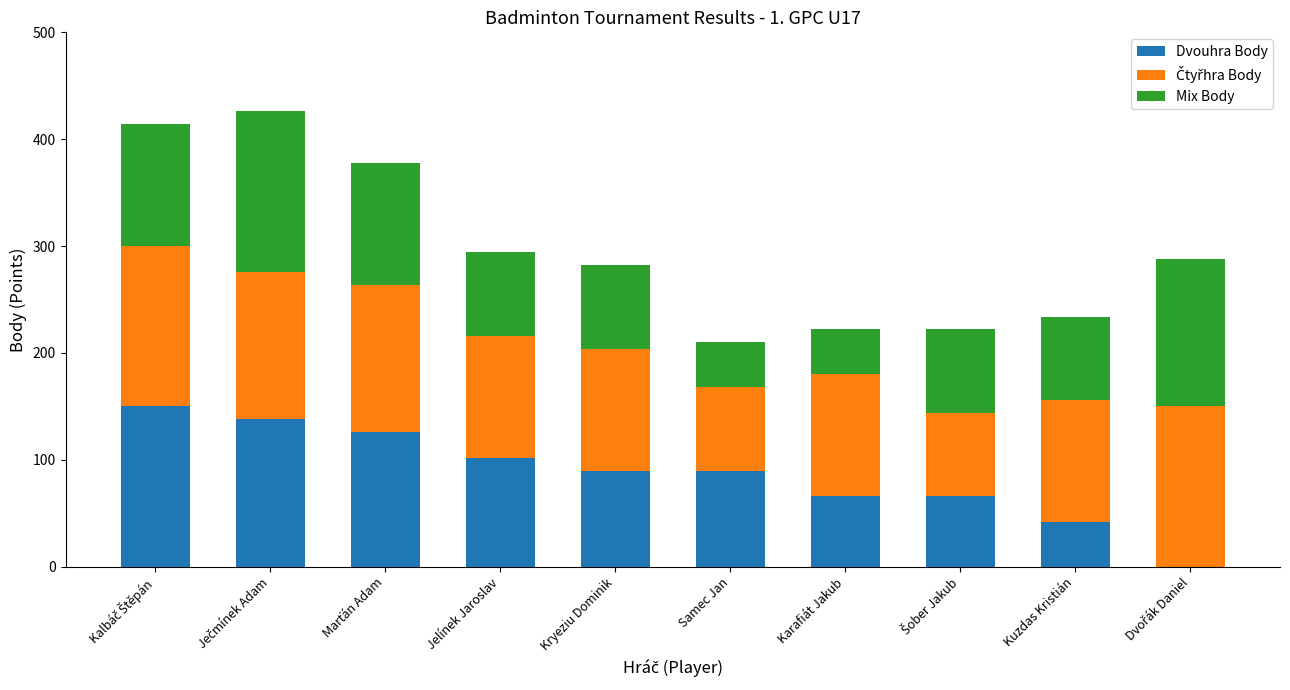

How many series are shown in this chart?

3